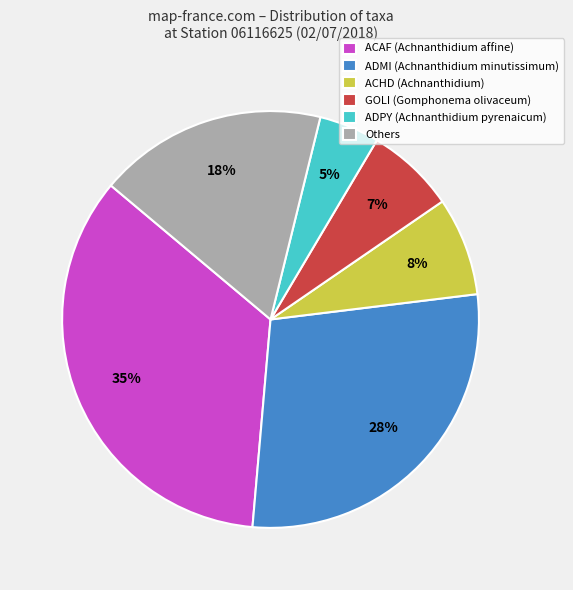

Is the sum of ADPY (Achnanthidium pyrenaicum) and Others greater than half?

No